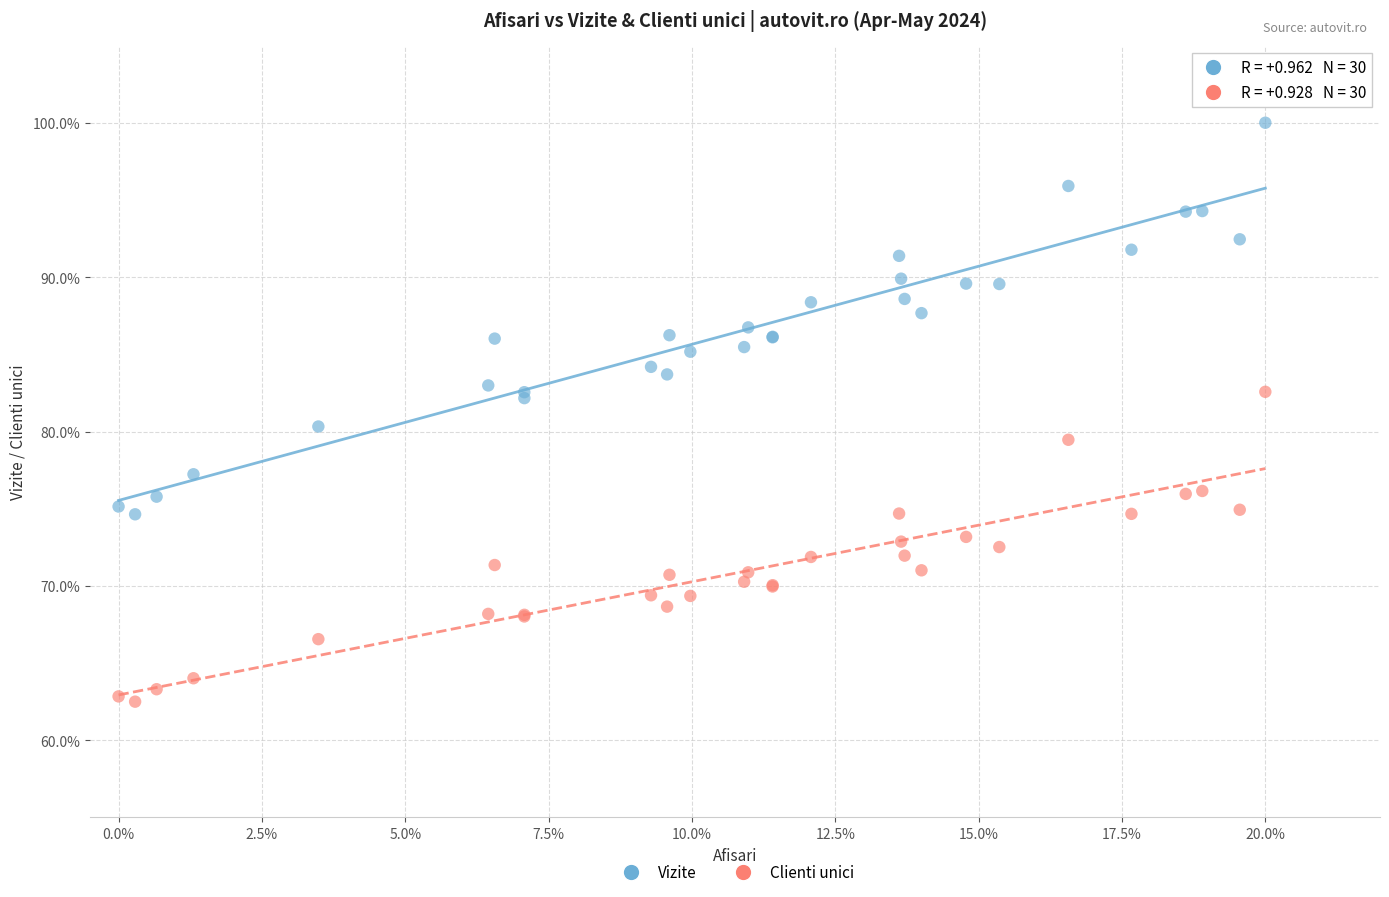

What are all the series names shown in the legend?

Vizite, Clienti unici